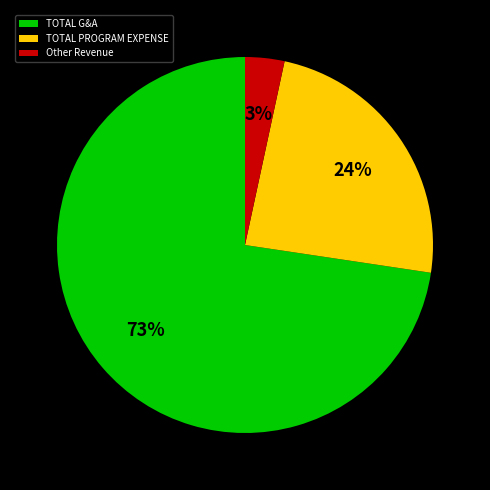

How many segments does this pie chart have?

3